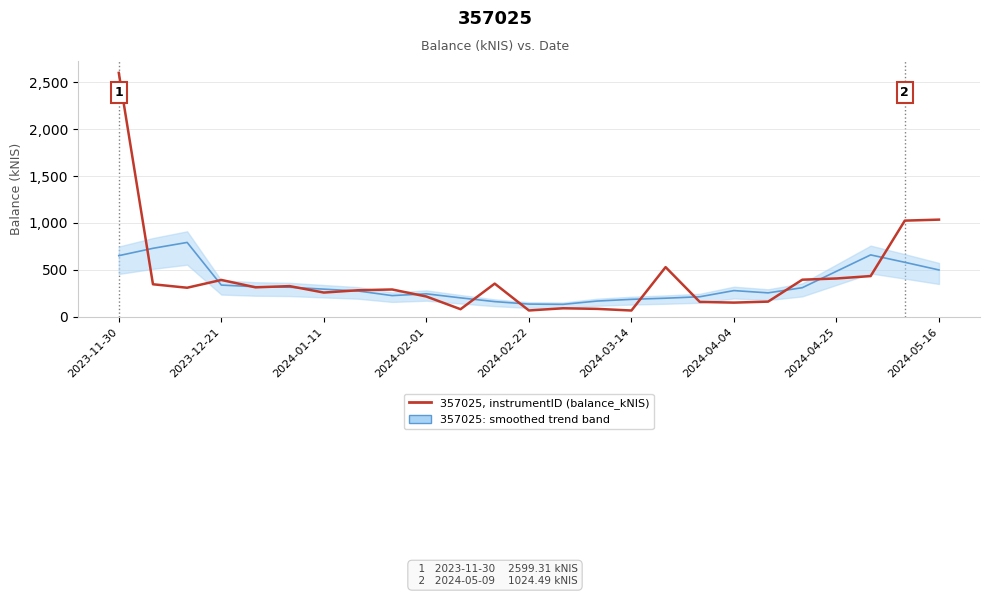

How many data points in 357025, instrumentID (balance_kNIS) are above 309?

13